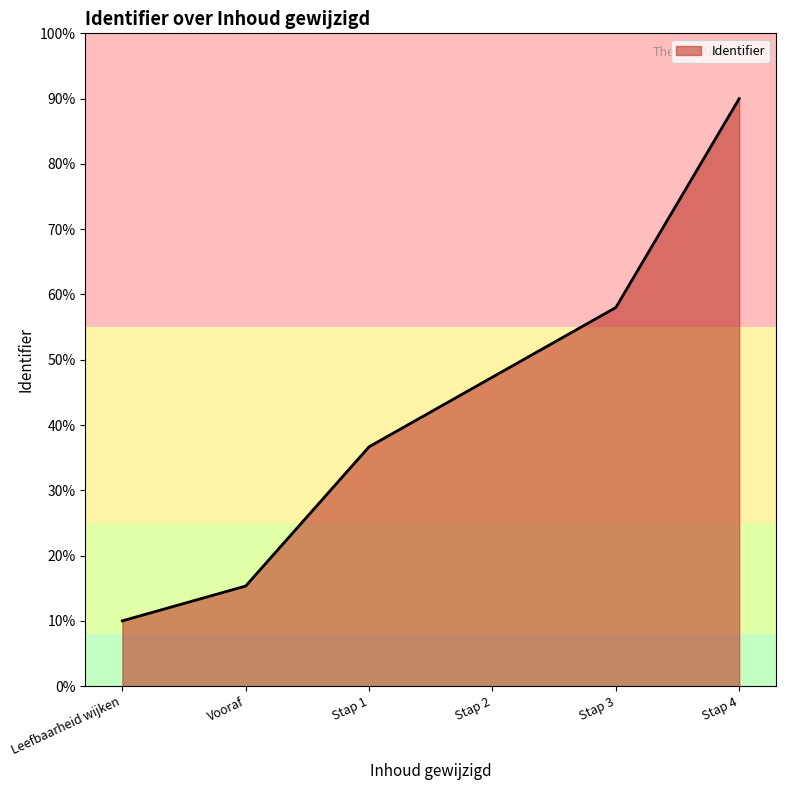

What is the difference between the maximum and minimum values?

80.0